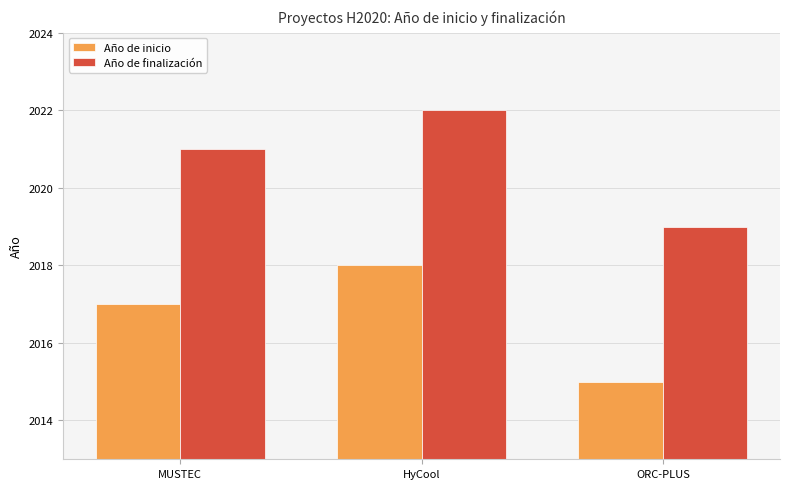

What is the total value across all series at MUSTEC?

4038